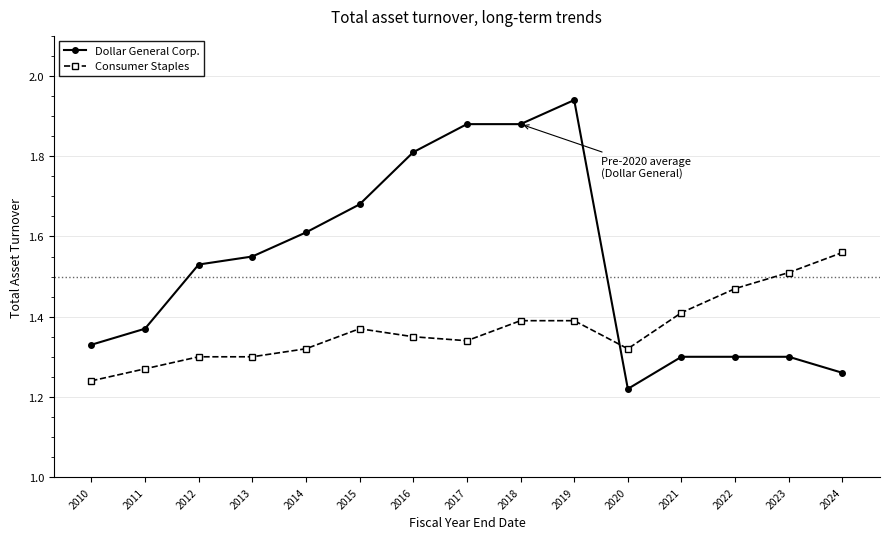

At which category does the chart reach its peak across all series?

2019